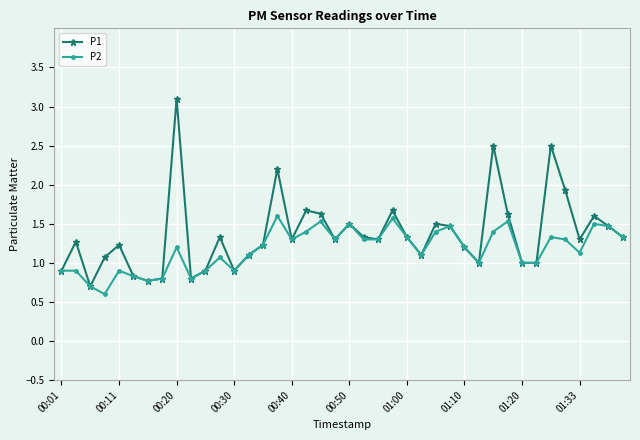

What is the highest value of the P2 series?

1.6